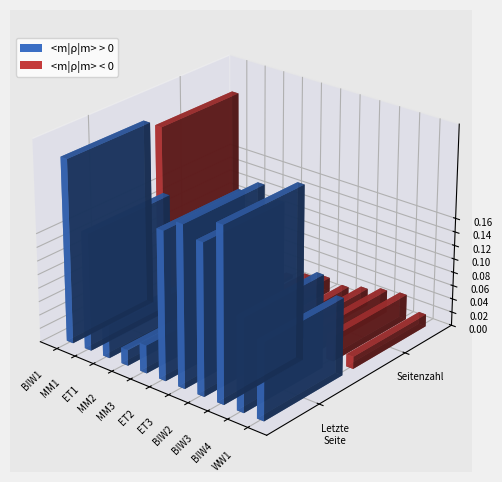

At Fachbereich Bauingenieurwesen, list the series in order from largest to smallest.

<m|rho|m> > 0, <m|rho|m> < 0